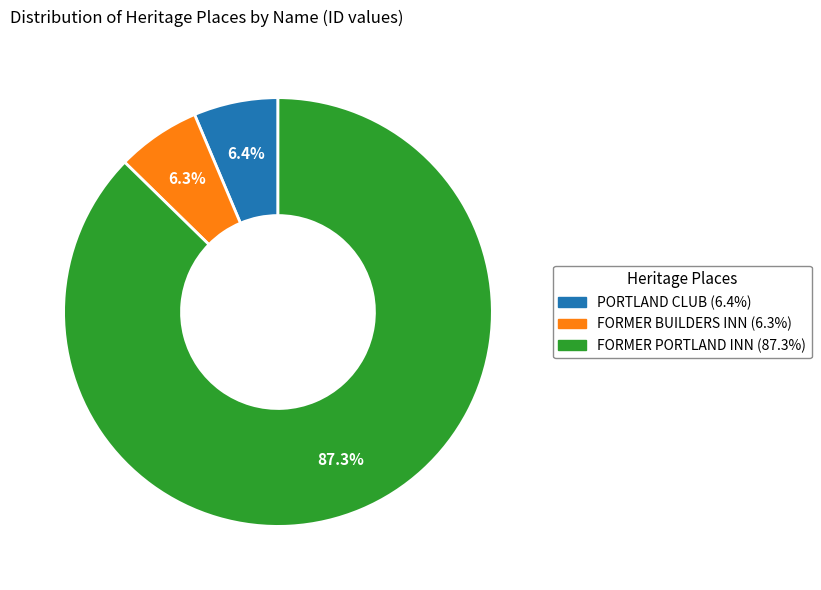

To the nearest percent, what is the combined percentage of PORTLAND CLUB and FORMER BUILDERS INN?

13%